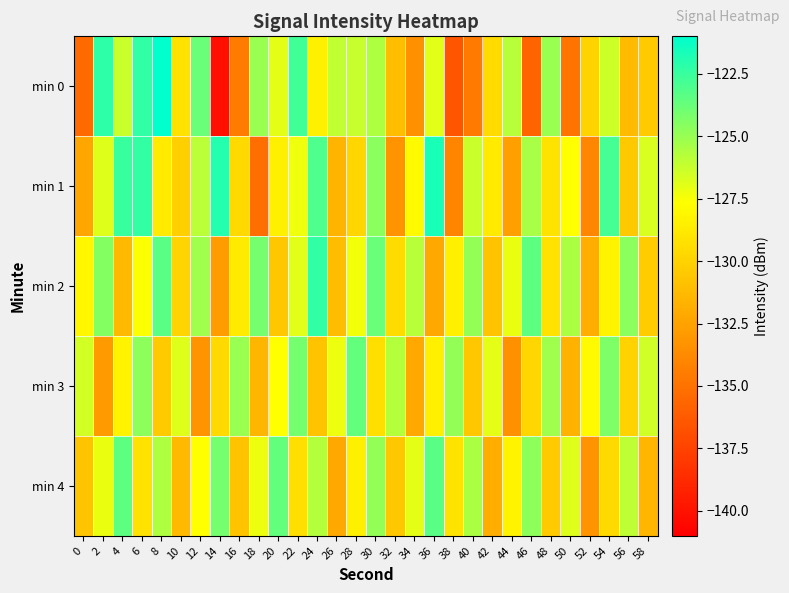

What is the total value across all series at 16?

-648.6